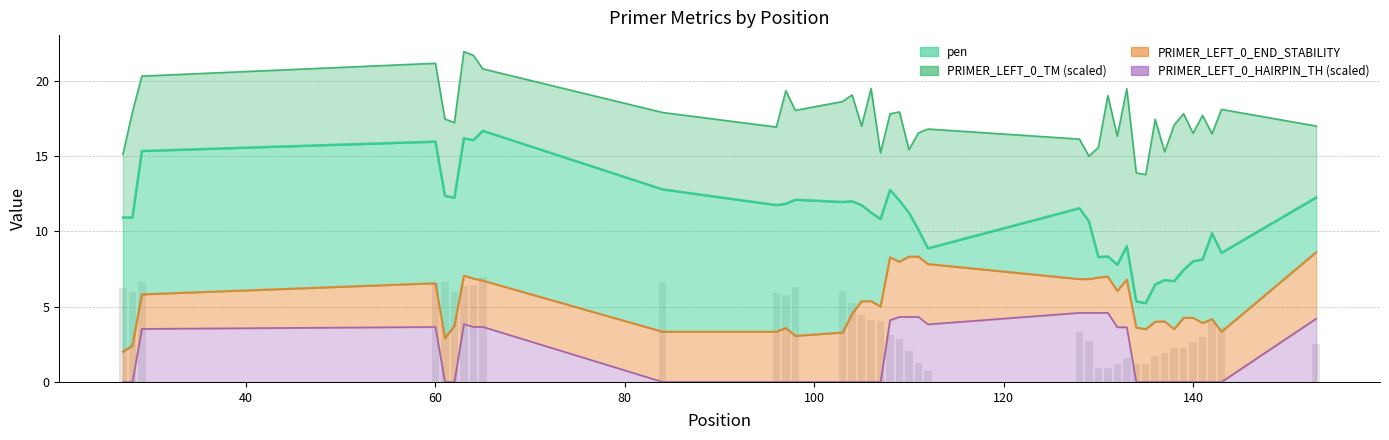

The value of pen at 138 is 3.4. True or false?

False